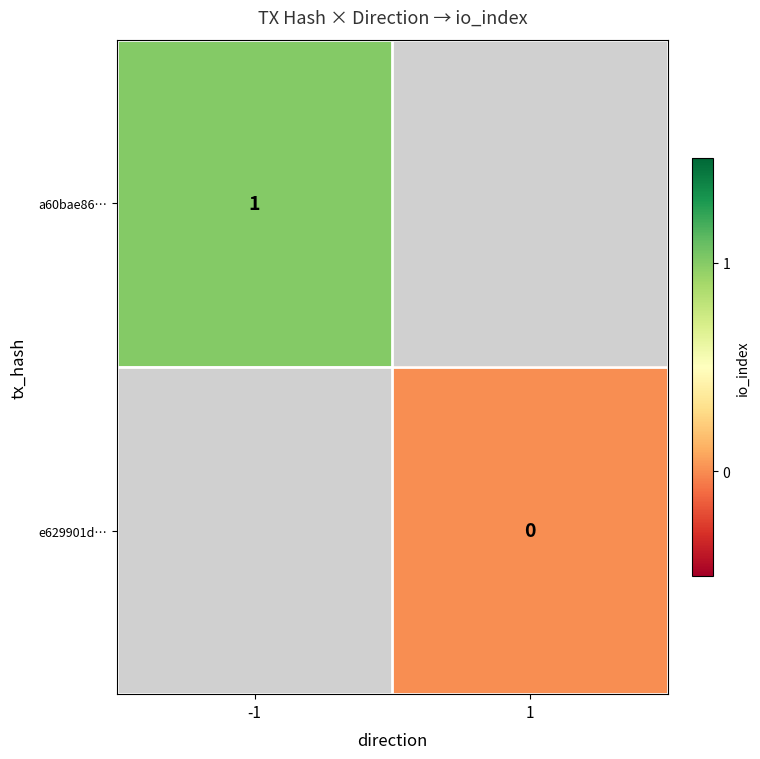

List the labels in order of e629901d… value, largest first.

-1, 1